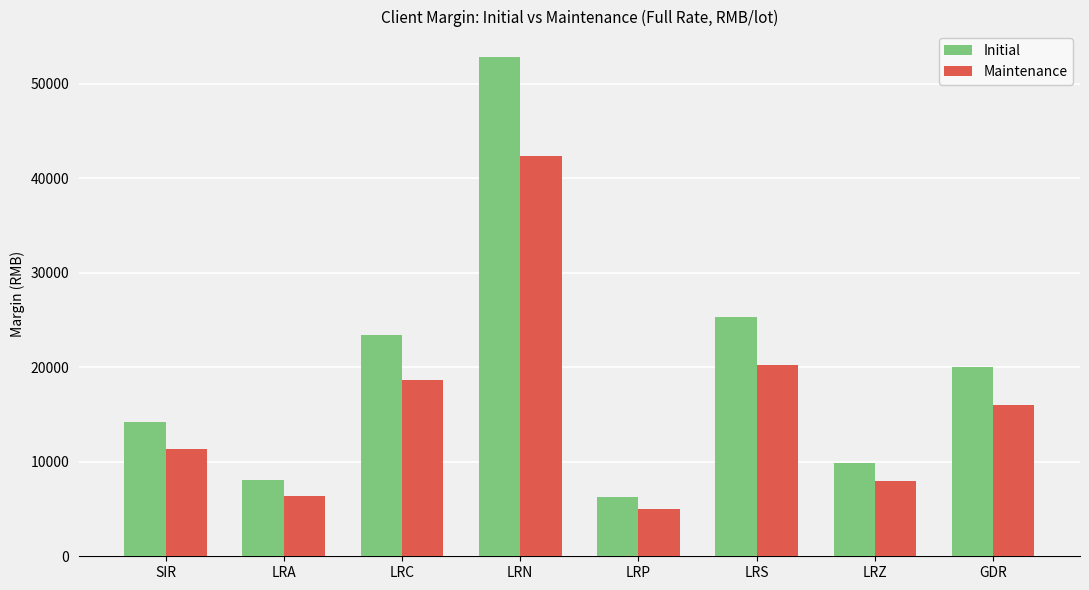

Is it true that Initial equals 4045 at LRP?

False